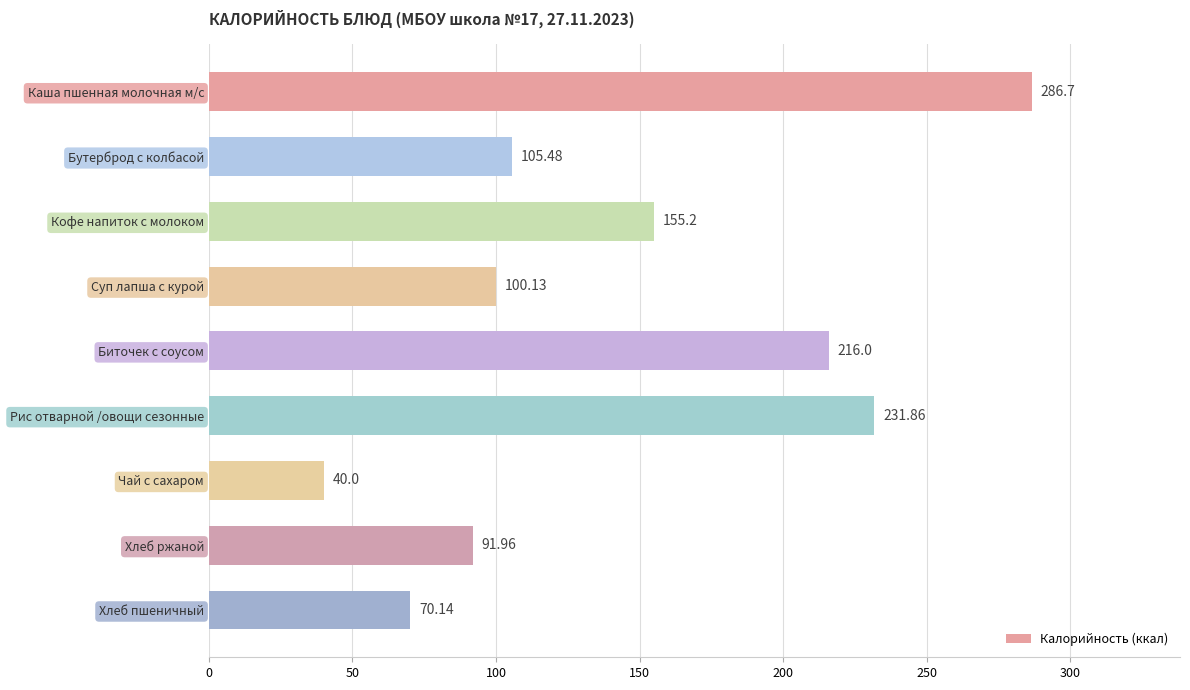

Where is the data nearest to the value 163?

Кофе напиток с молоком